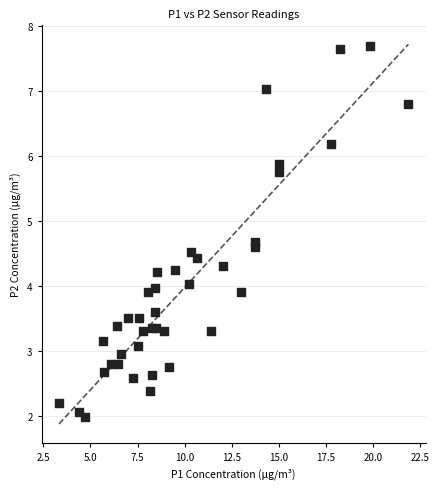

What is the range of X values (max minus min)?

18.5